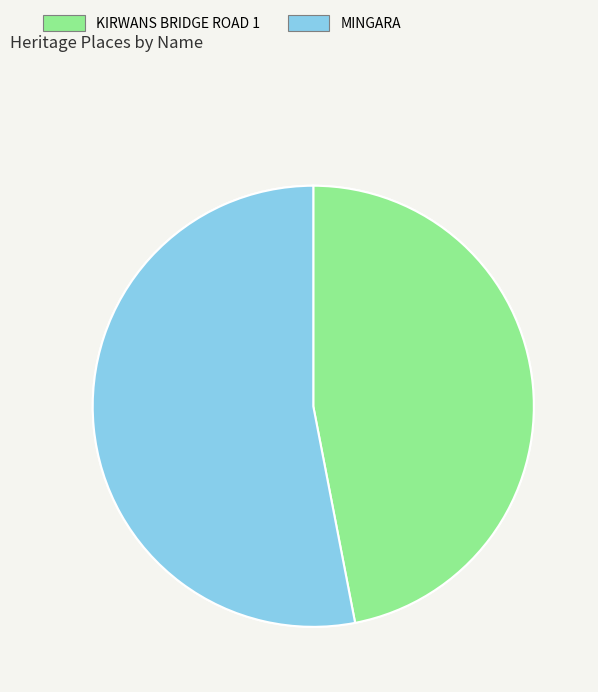

Combined, do KIRWANS BRIDGE ROAD 1 and MINGARA account for over 50%?

Yes